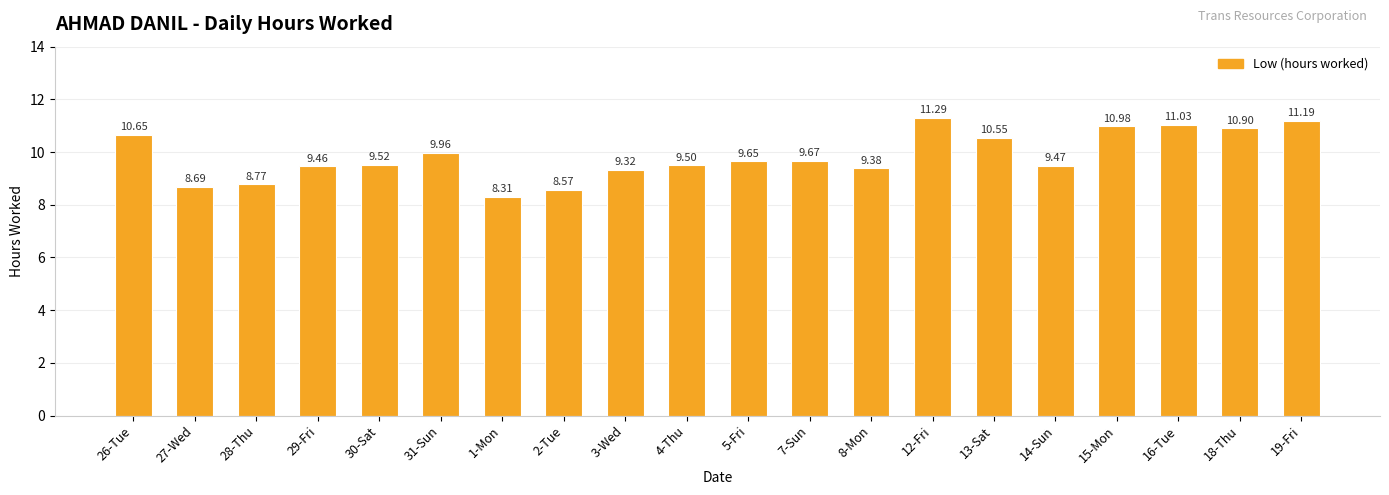

Rank the categories by value from highest to lowest.

12-Fri, 19-Fri, 16-Tue, 15-Mon, 18-Thu, 26-Tue, 13-Sat, 31-Sun, 7-Sun, 5-Fri, 30-Sat, 4-Thu, 14-Sun, 29-Fri, 8-Mon, 3-Wed, 28-Thu, 27-Wed, 2-Tue, 1-Mon